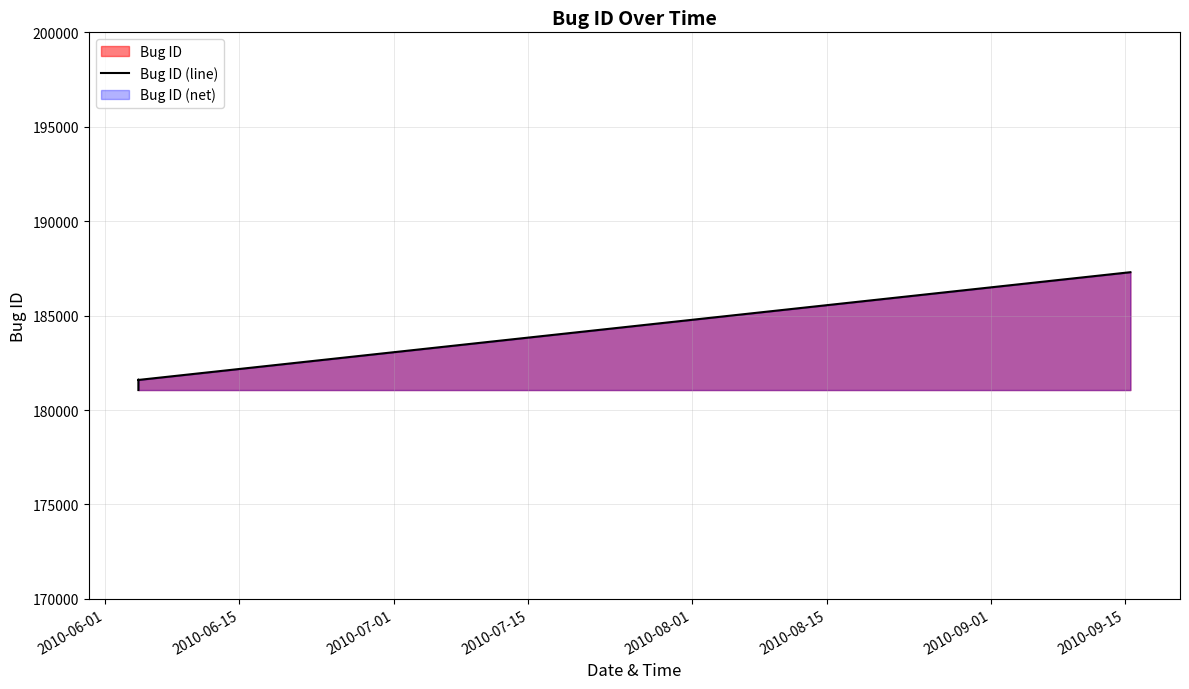

Reading left to right, extract all data points from this chart.

181057	181617	181592	187298